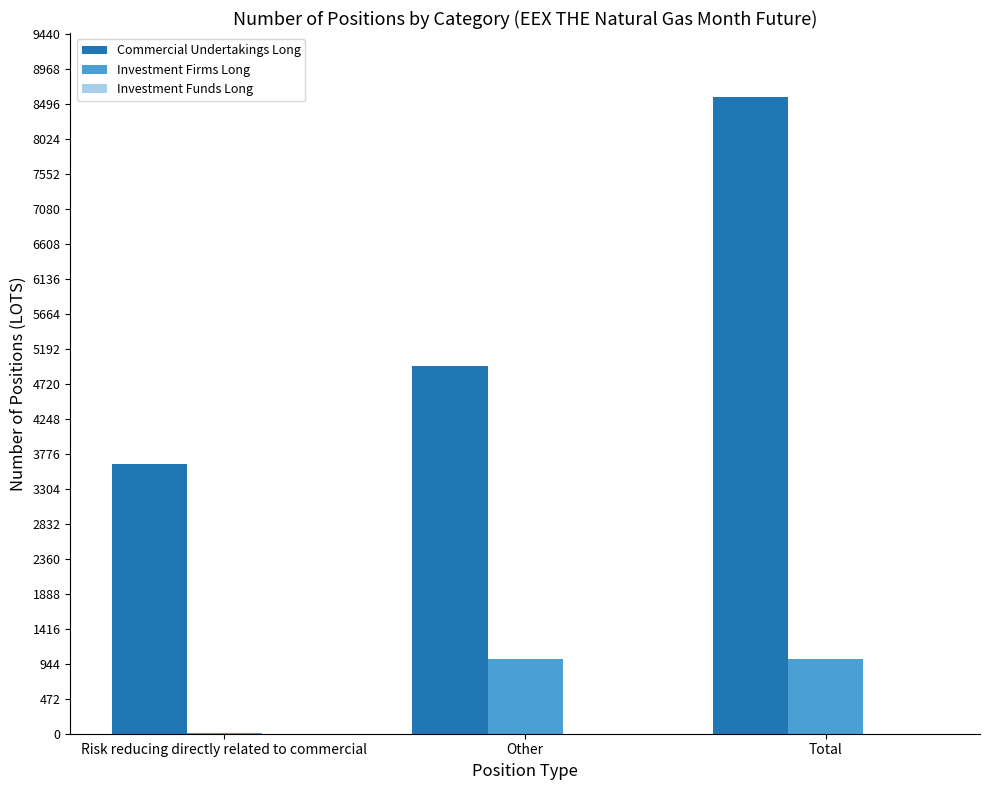

True or false: Commercial Undertakings Long has a value of 8596.0 at Total.

True